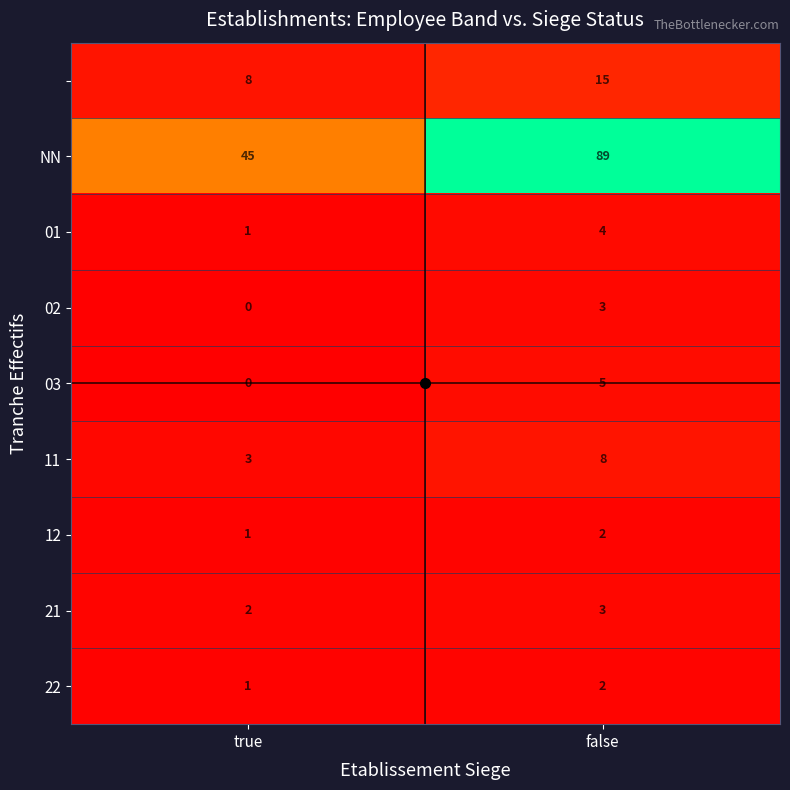

What is the difference between the highest and lowest values at true?

45